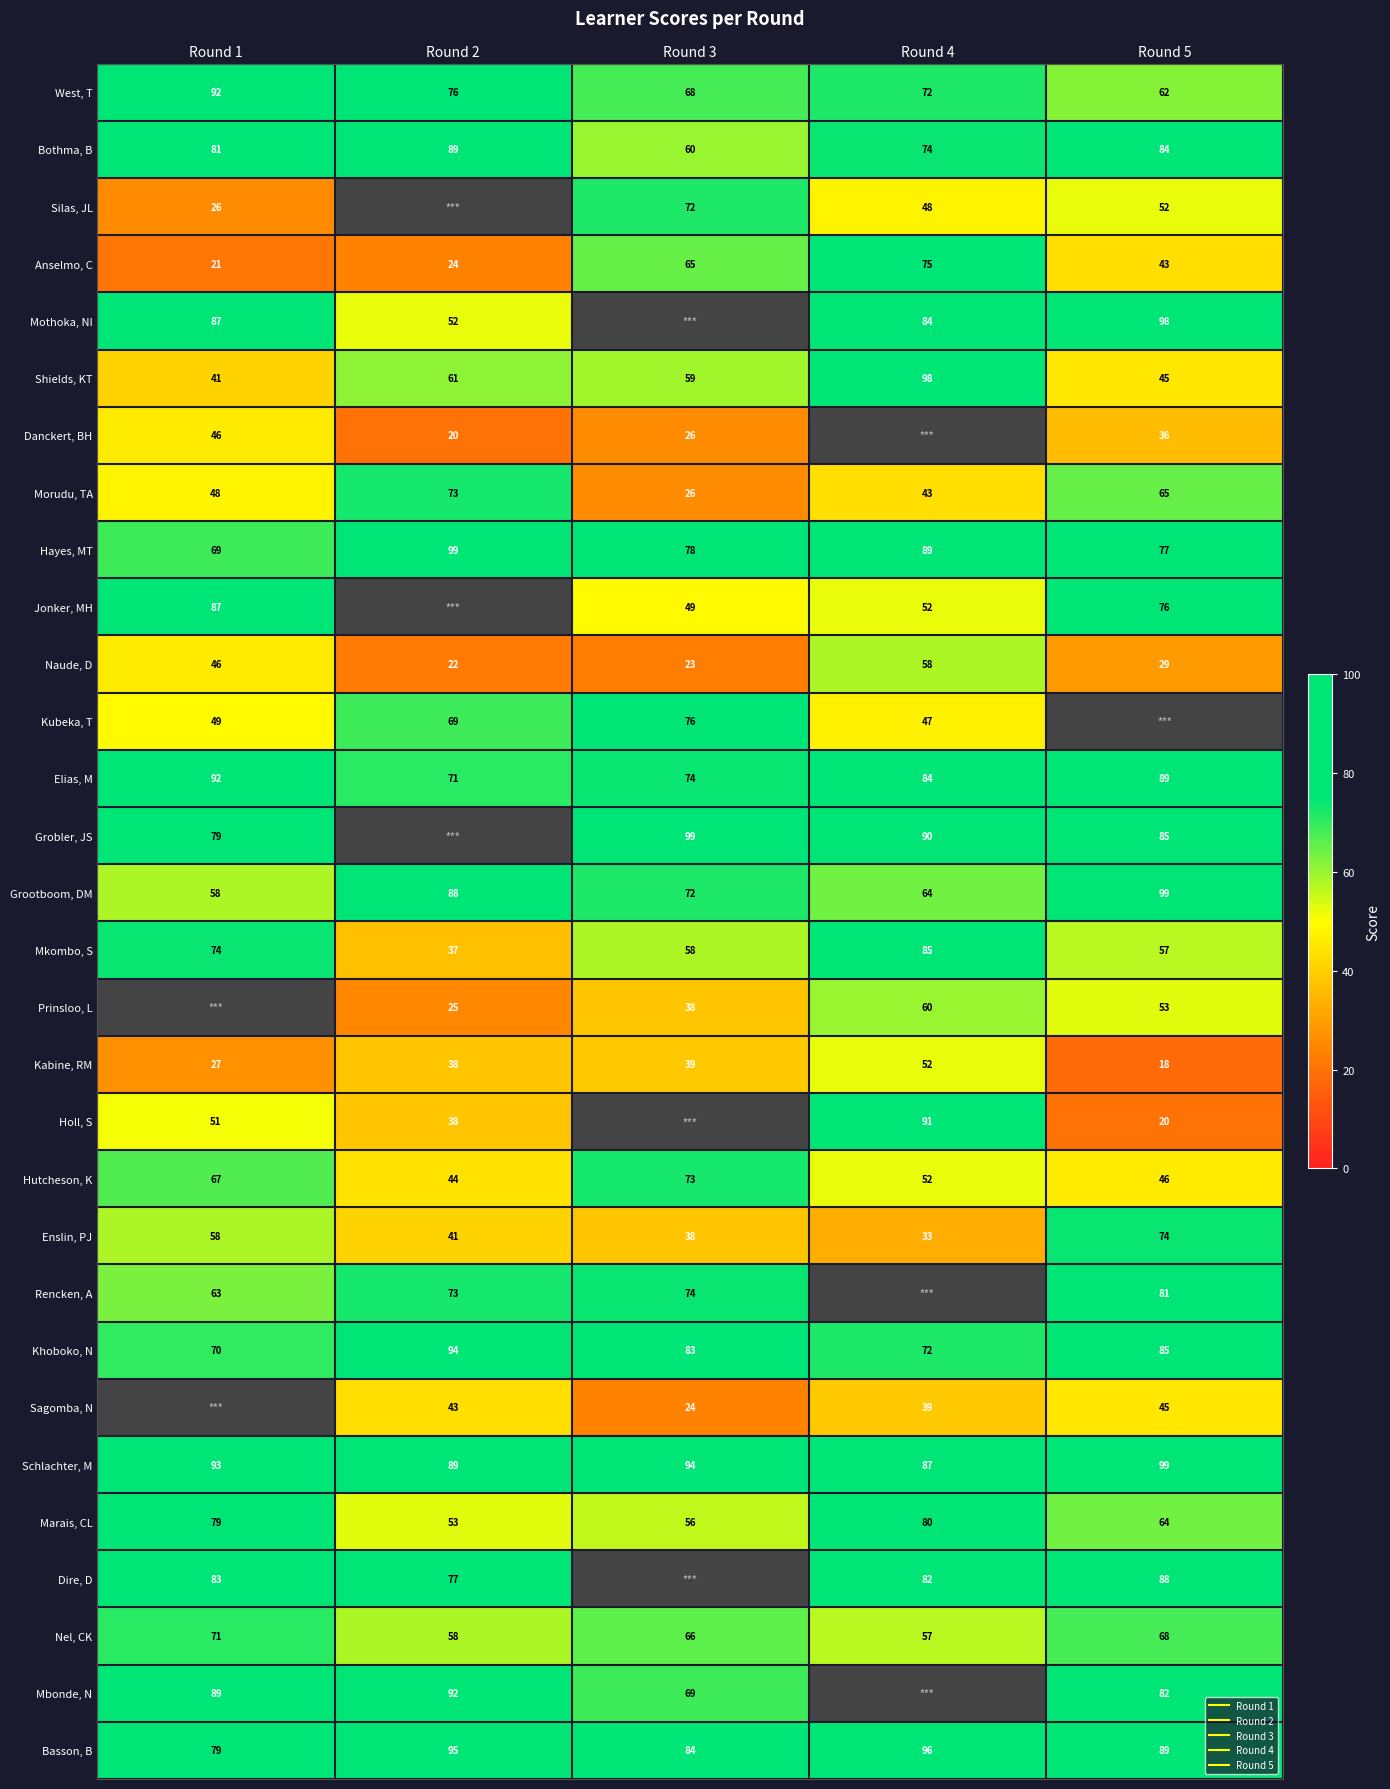

Is it true that Jonker, MH equals 52.0 at Round 4?

True